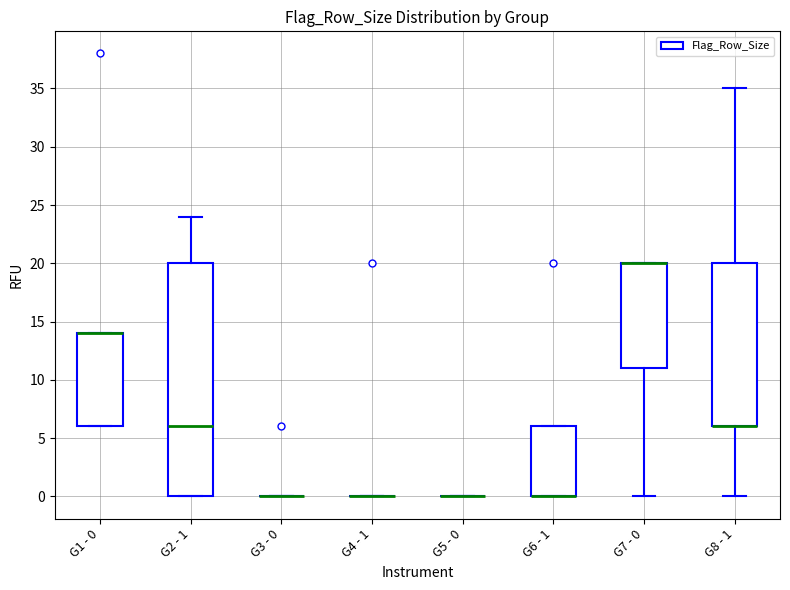

Comparing the boxes themselves (not the whiskers), which one is the tallest?

G2 - 1